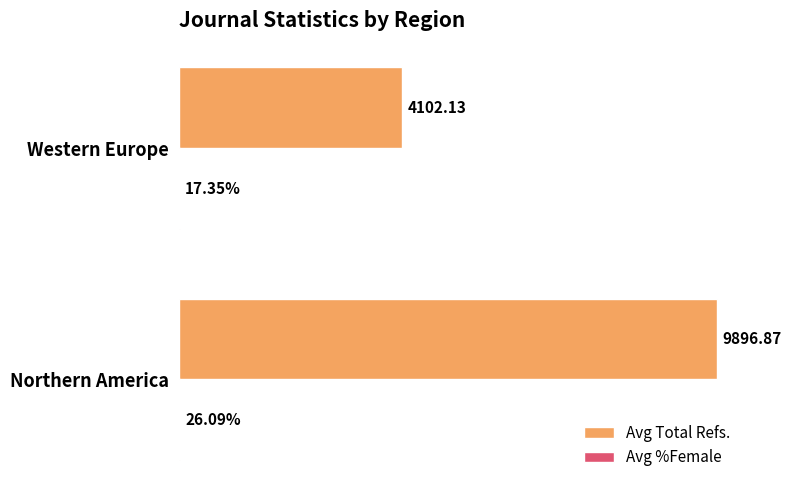

Which category has the highest value across all series?

Northern America